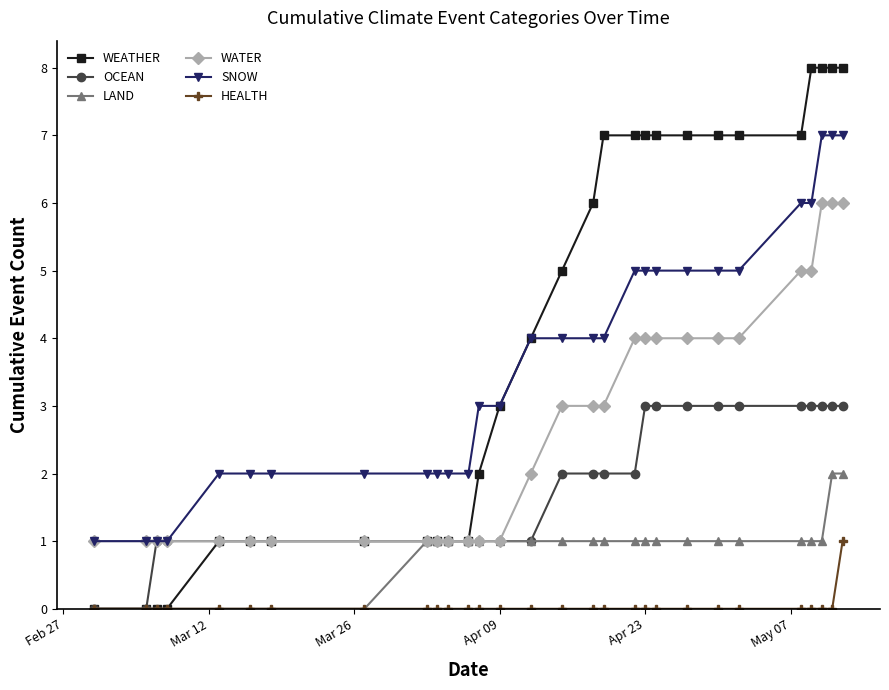

What is the maximum value for OCEAN?

3